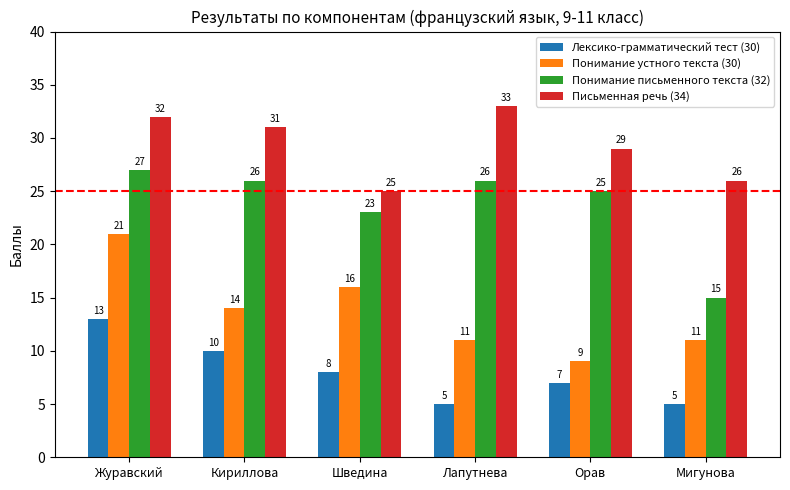

Reading left to right, transcribe all the data shown in this chart.

Лексико-грамматический тест (30): 13	10	8	5	7	5
Понимание устного текста (30): 21	14	16	11	9	11
Понимание письменного текста (32): 27	26	23	26	25	15
Письменная речь (34): 32	31	25	33	29	26